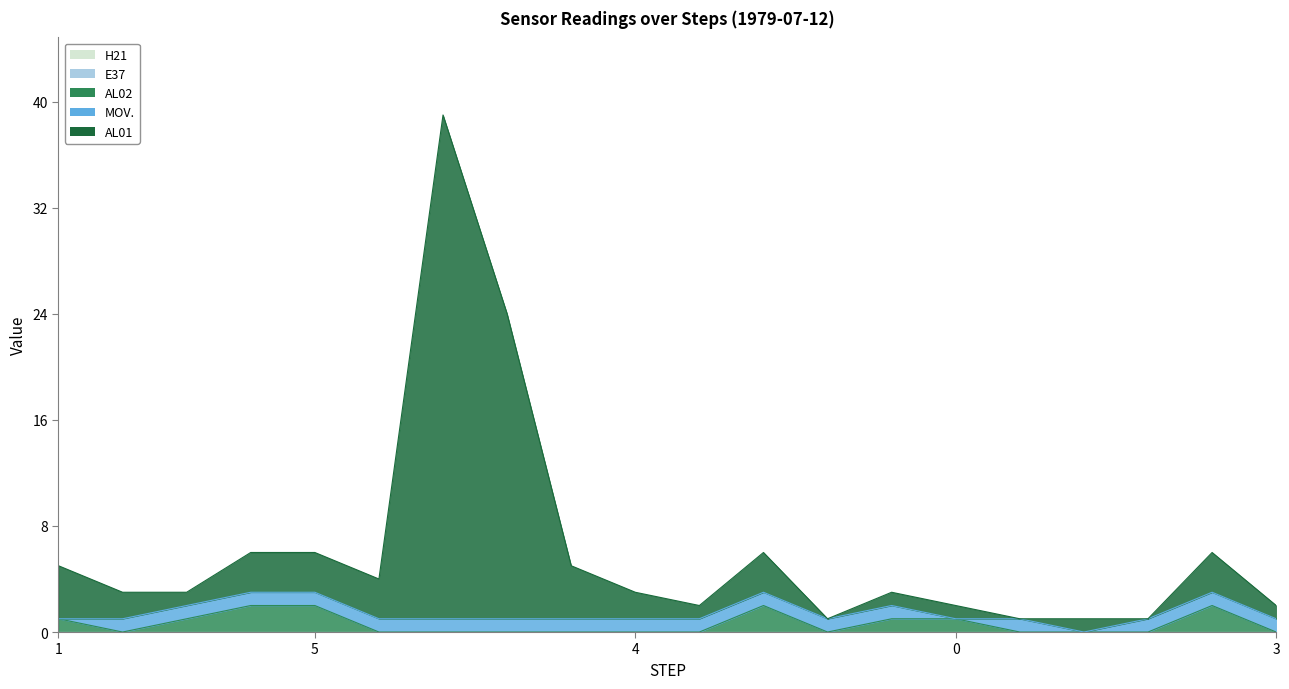

At which label is H21 closest to 0?

1